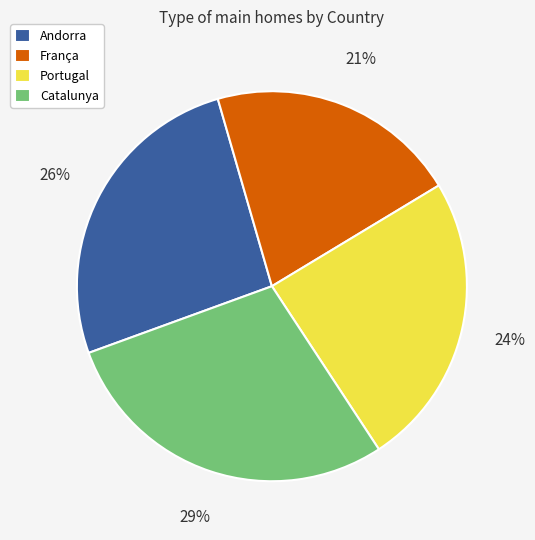

To the nearest percent, what percentage of the pie is Andorra?

26%